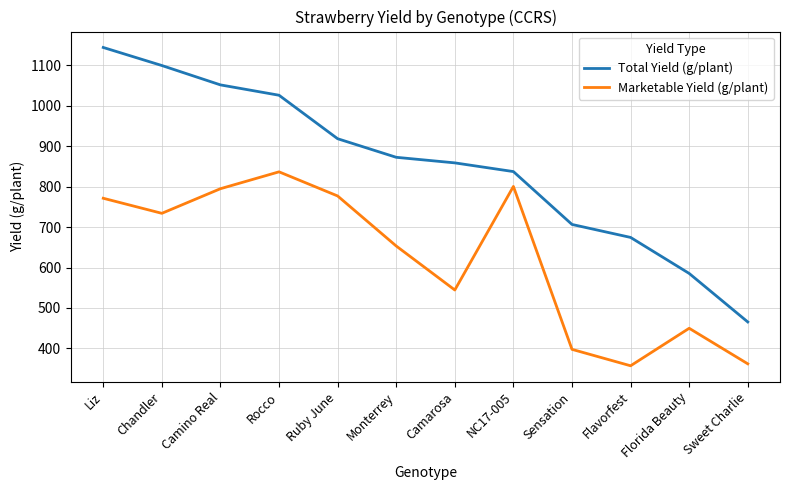

Reading left to right, extract all data points from this chart.

Total Yield (g/plant): Liz=1144.2	Chandler=1099.6	Camino Real=1051.6	Rocco=1026.1	Ruby June=918.5	Monterrey=872.6	Camarosa=858.8	NC17-005=837.3	Sensation=706.5	Flavorfest=674.4	Florida Beauty=585.4	Sweet Charlie=465.4
Marketable Yield (g/plant): Liz=771.3	Chandler=734.1	Camino Real=794.9	Rocco=836.7	Ruby June=777.0	Monterrey=653.2	Camarosa=544.4	NC17-005=800.5	Sensation=397.6	Flavorfest=357.0	Florida Beauty=449.8	Sweet Charlie=361.9